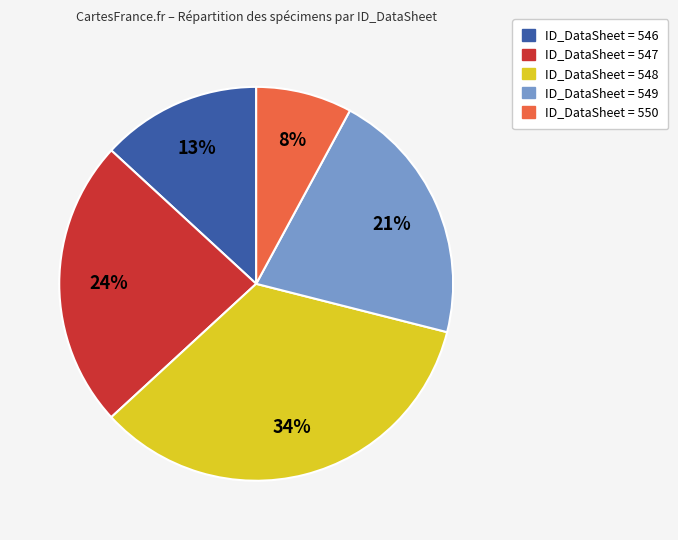

Count the number of slices in the pie.

5